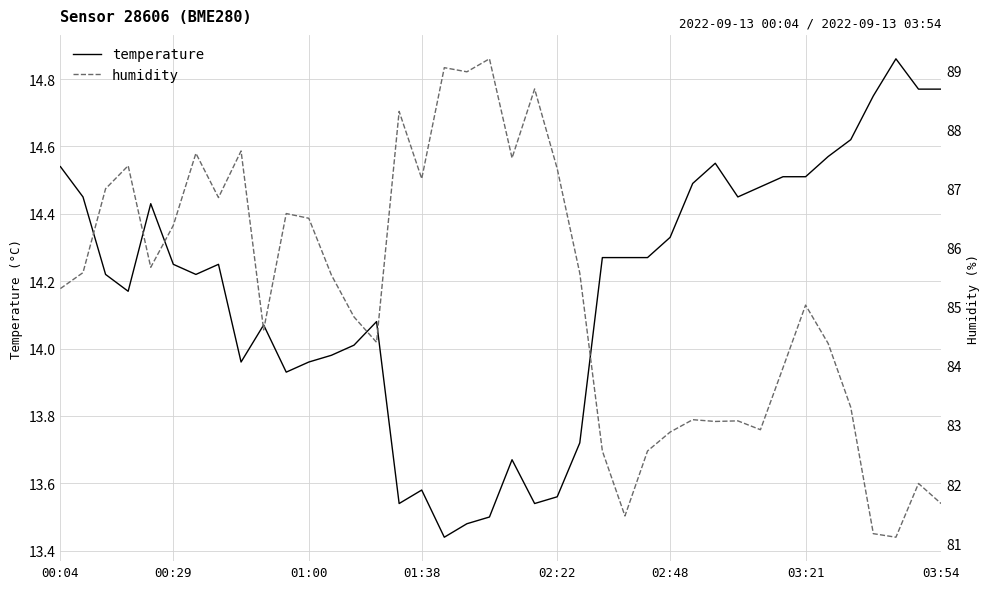

Between 19 and 20, which series saw the biggest shift?

humidity